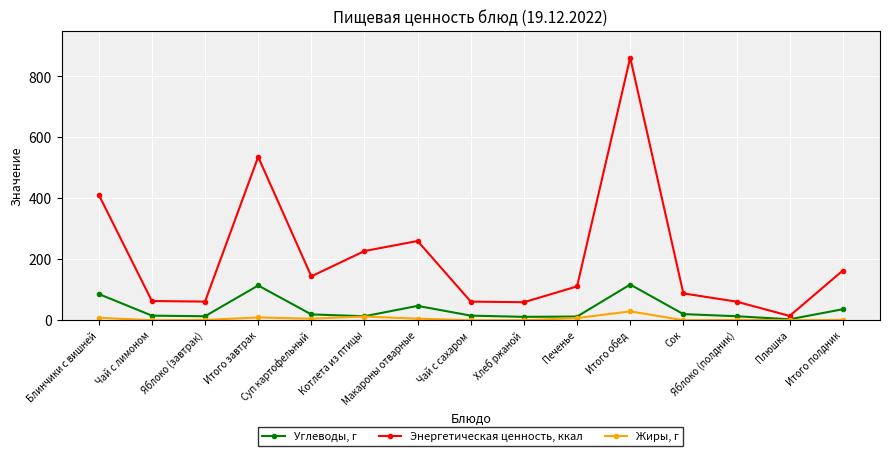

Where is Энергетическая ценность, ккал nearest to the value 438?

Блинчики с вишней